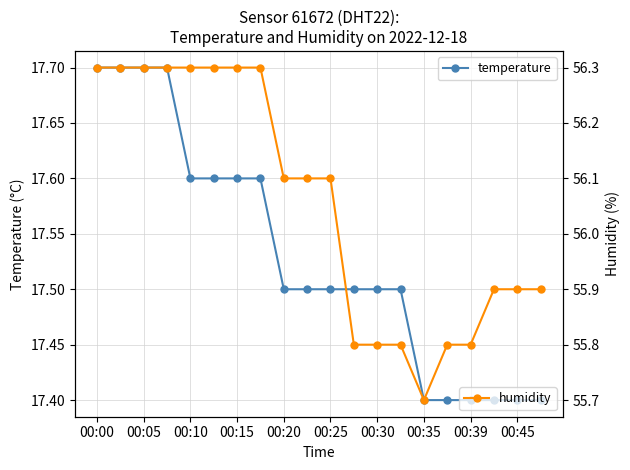

Count the humidity values in the range 55 to 56.

9